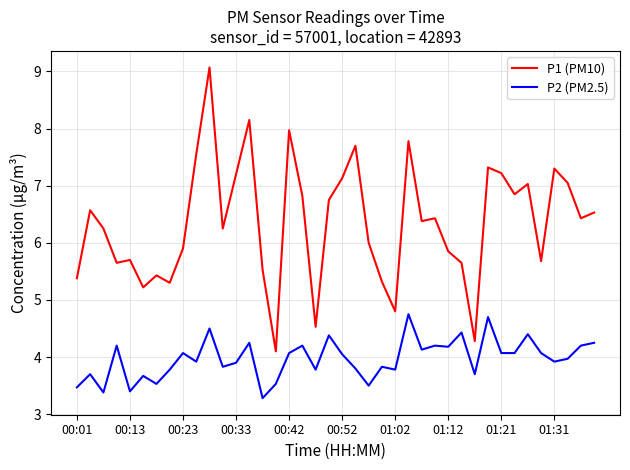

List the series in order of their overall mean, highest first.

P1 (PM10), P2 (PM2.5)